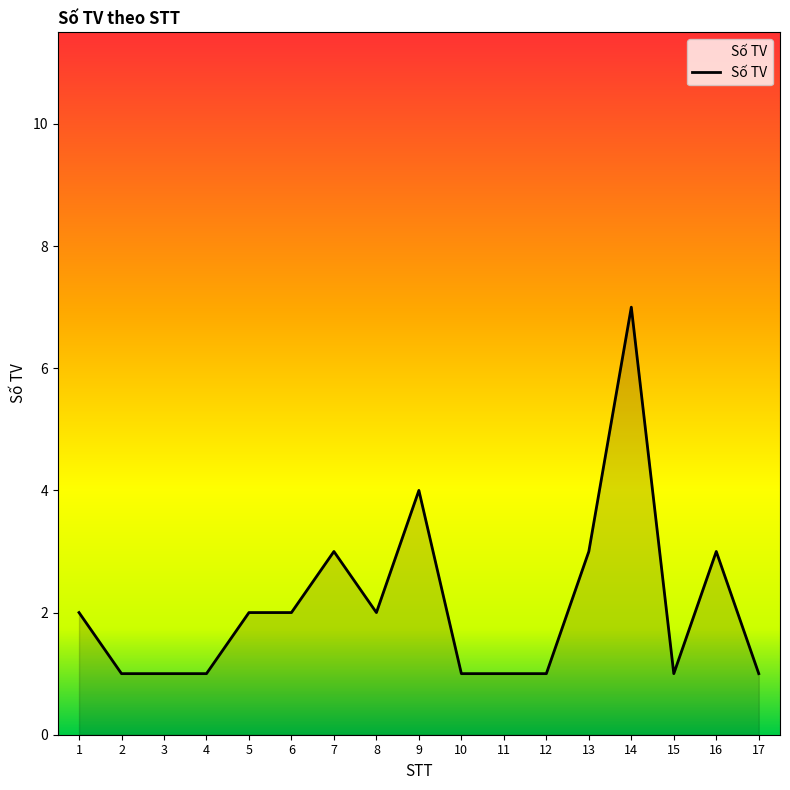

What is the minimum value shown in the chart?

1